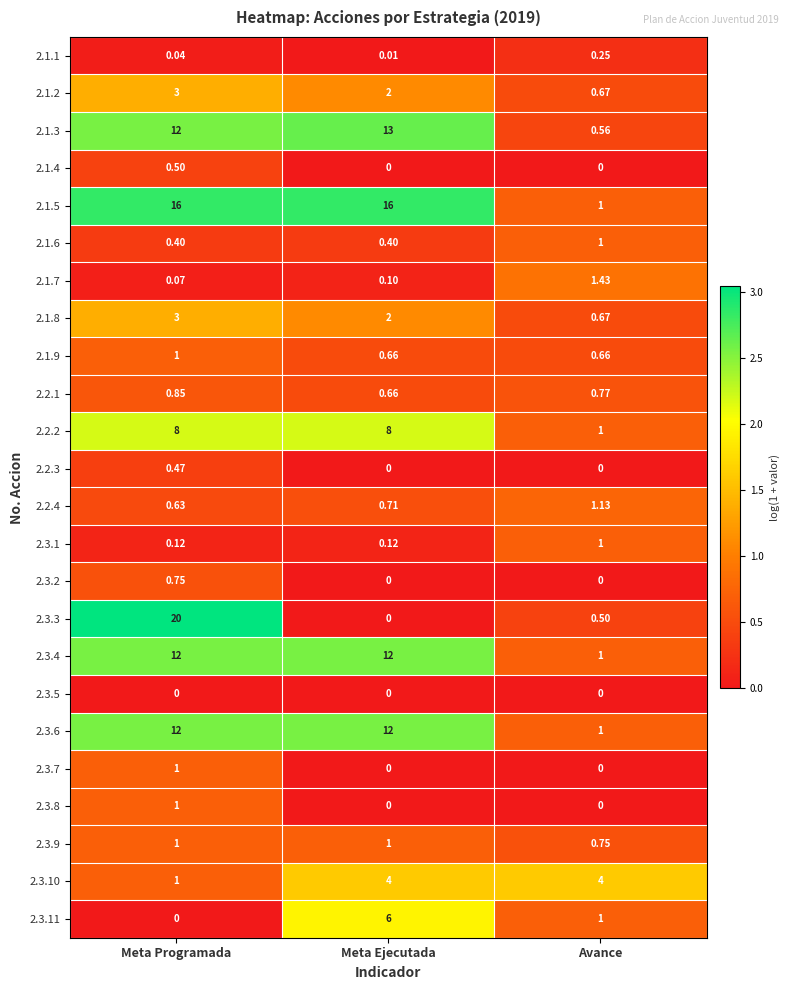

Which category has the highest value in the 2.3.1 series?

Avance